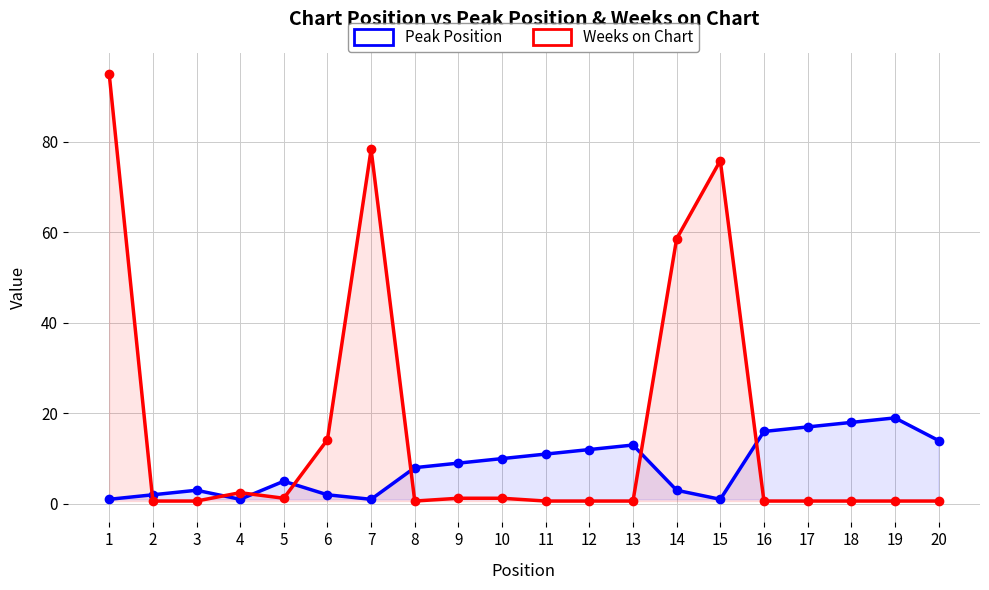

How many data points does each series have?

20